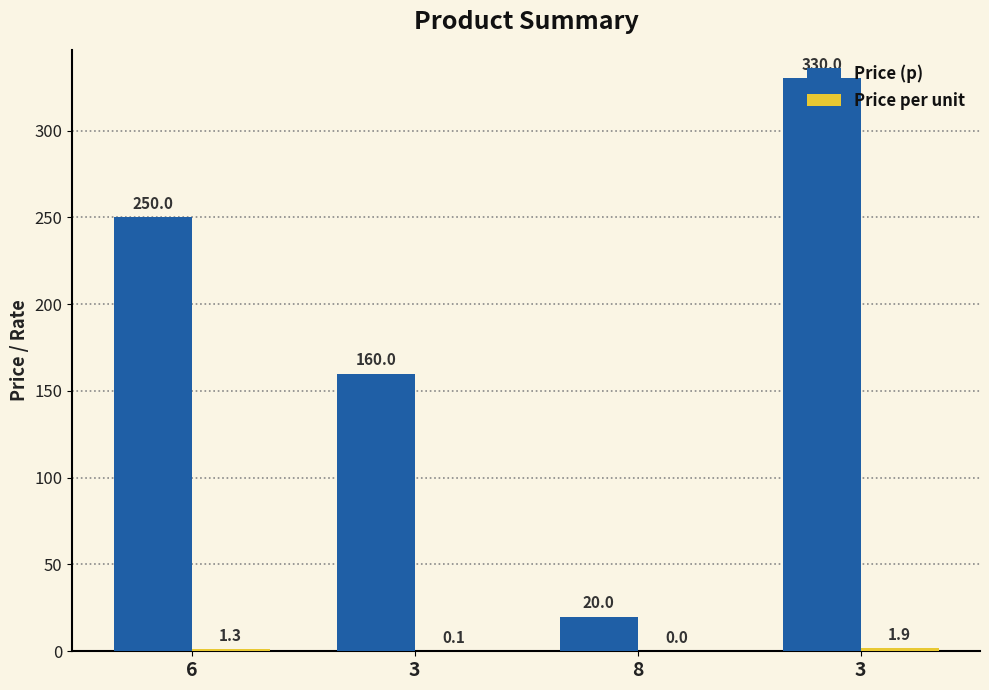

What is the label of the 2nd bar from the right?

8